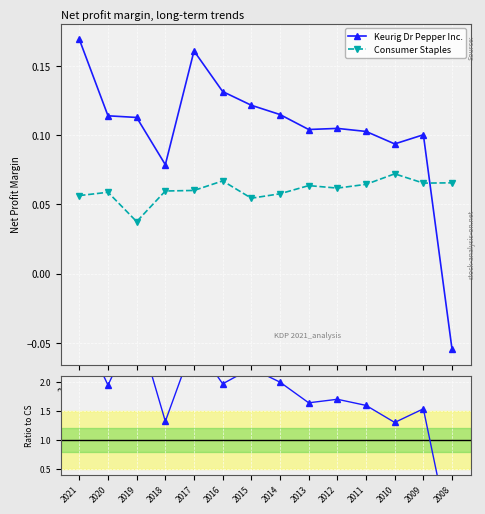

Which category has the highest value in the Ratio KDP / CS series?

2021